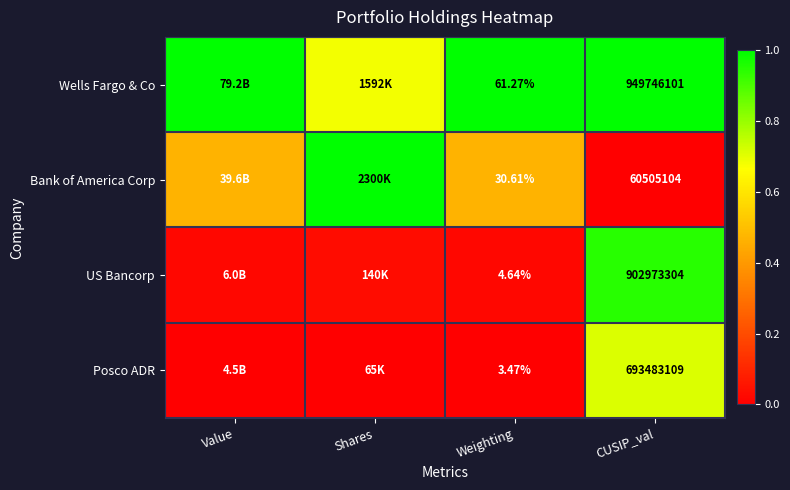

Rank the series at Weighting from lowest to highest value.

Posco ADR, US Bancorp, Bank of America Corp, Wells Fargo & Co